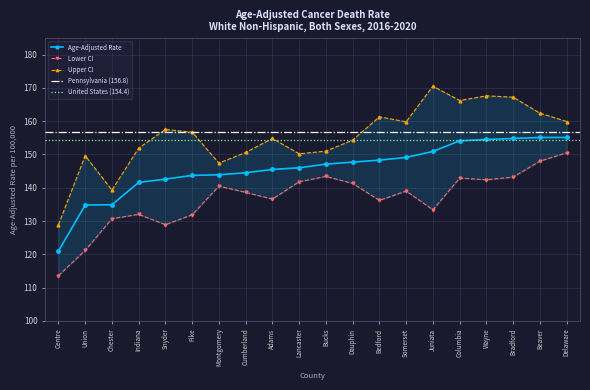

True or false: Lower CI and Upper CI intersect in this chart.

False